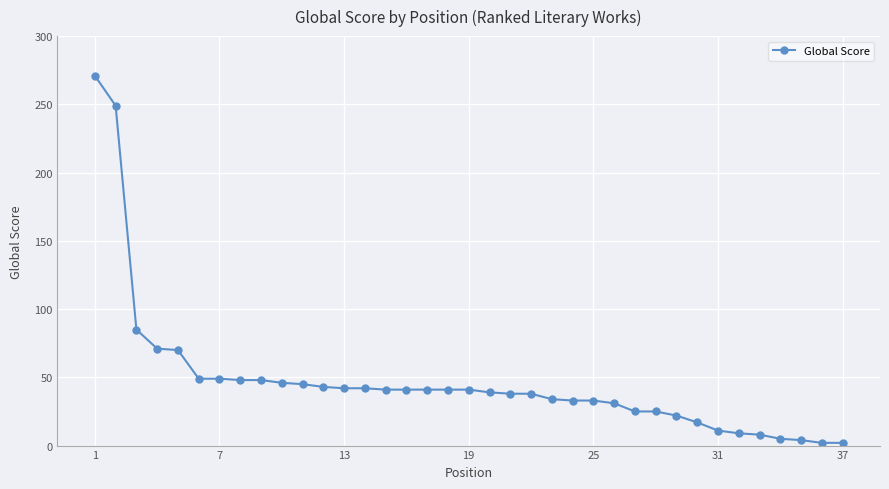

Count the number of data series in this chart.

1